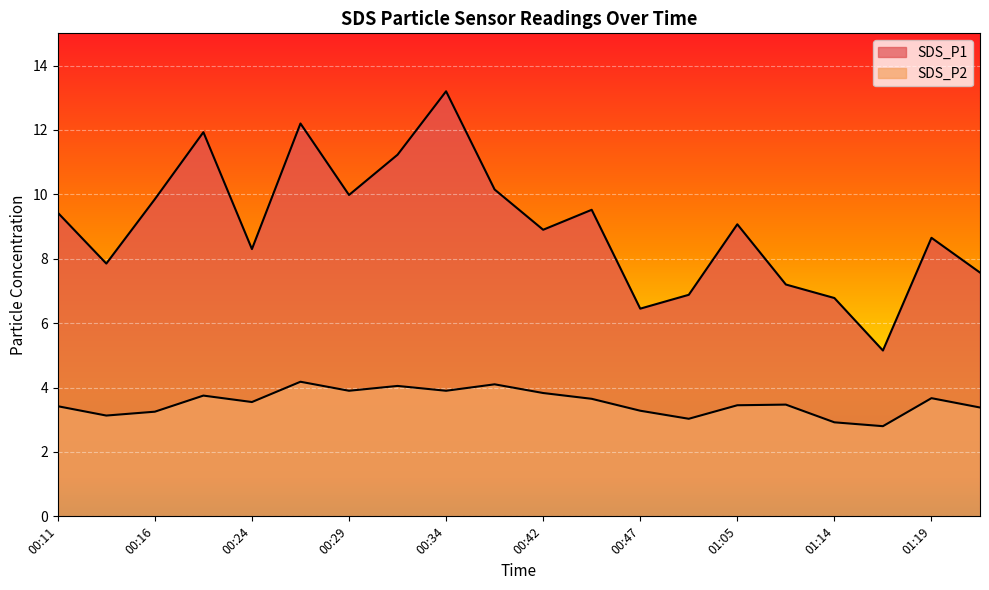

How many interior local valleys does the SDS_P2 series have?

6